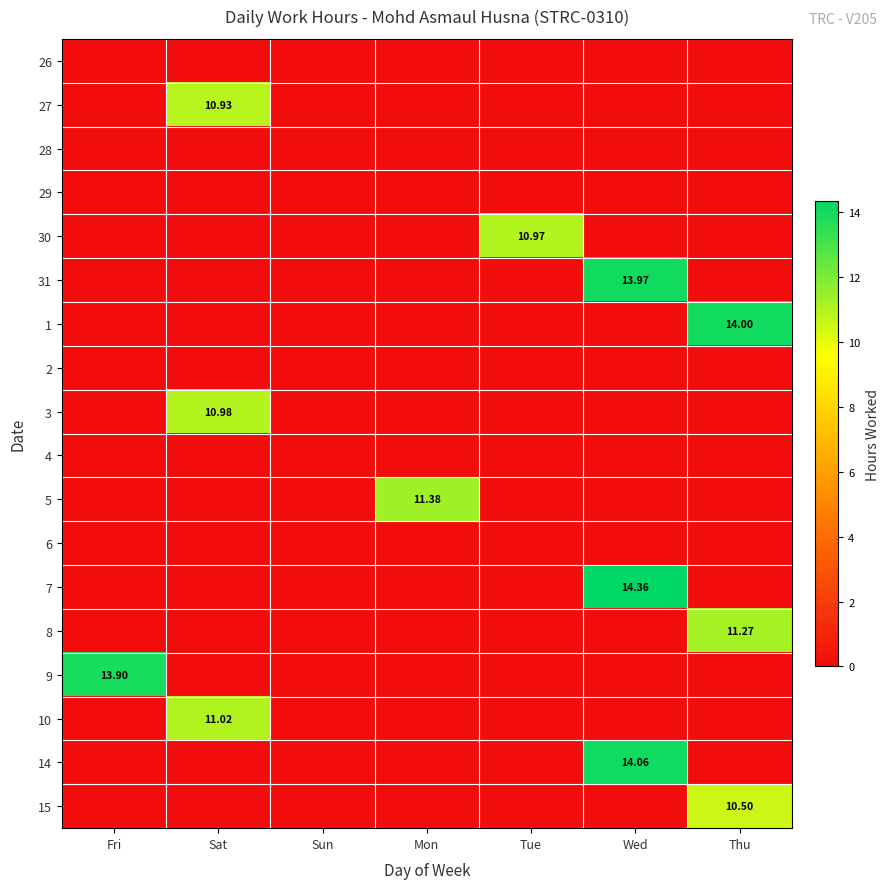

Which category has the highest value in the 30 series?

Tue